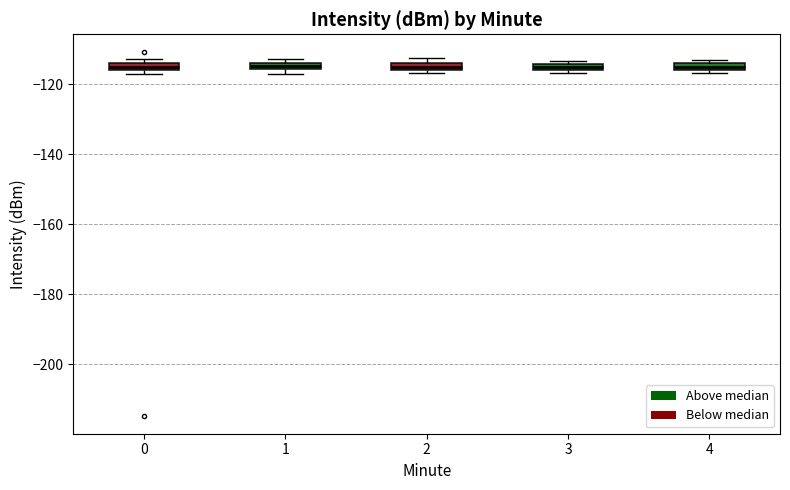

Where is the upper edge of the box at x = 1 on the y-axis? The values are not printed on the chart, so give them approximately, as read against the axis.

-114